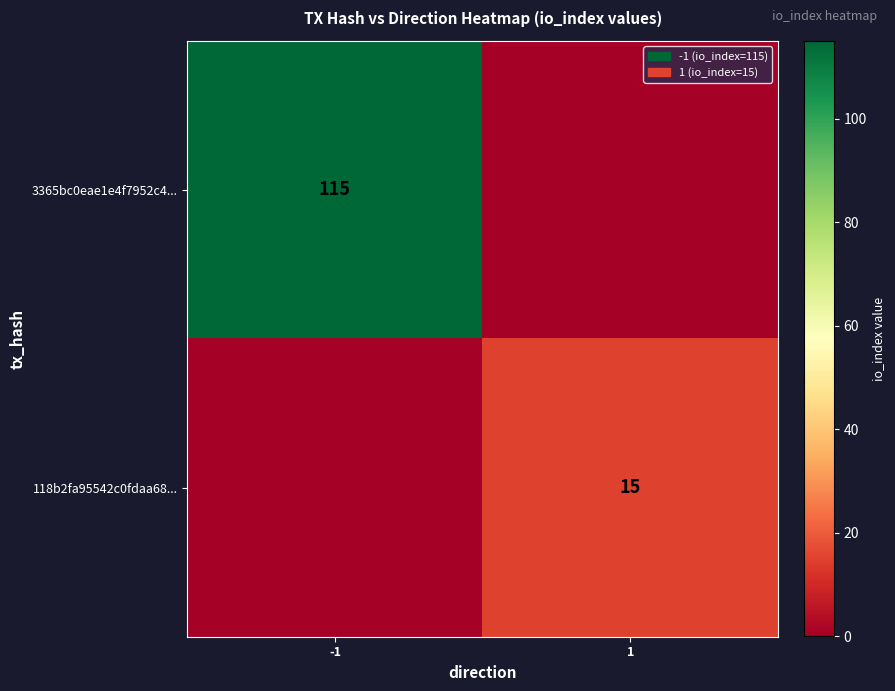

The 3365bc0eae1e4f7952c4... series shows 196 at -1. True or false?

False